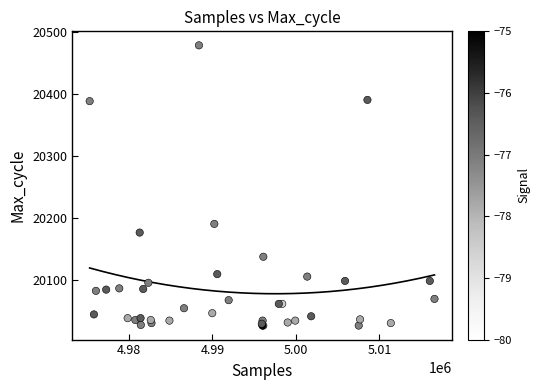

What Y value in the scatter plot is closest to 20252?

20190